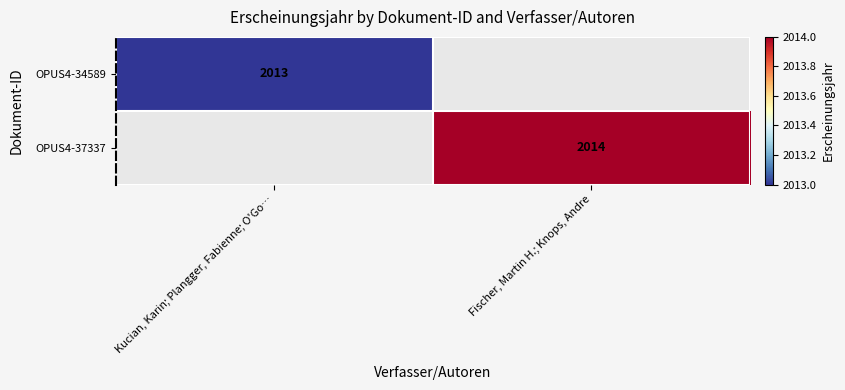

How many distinct data groups are displayed?

2